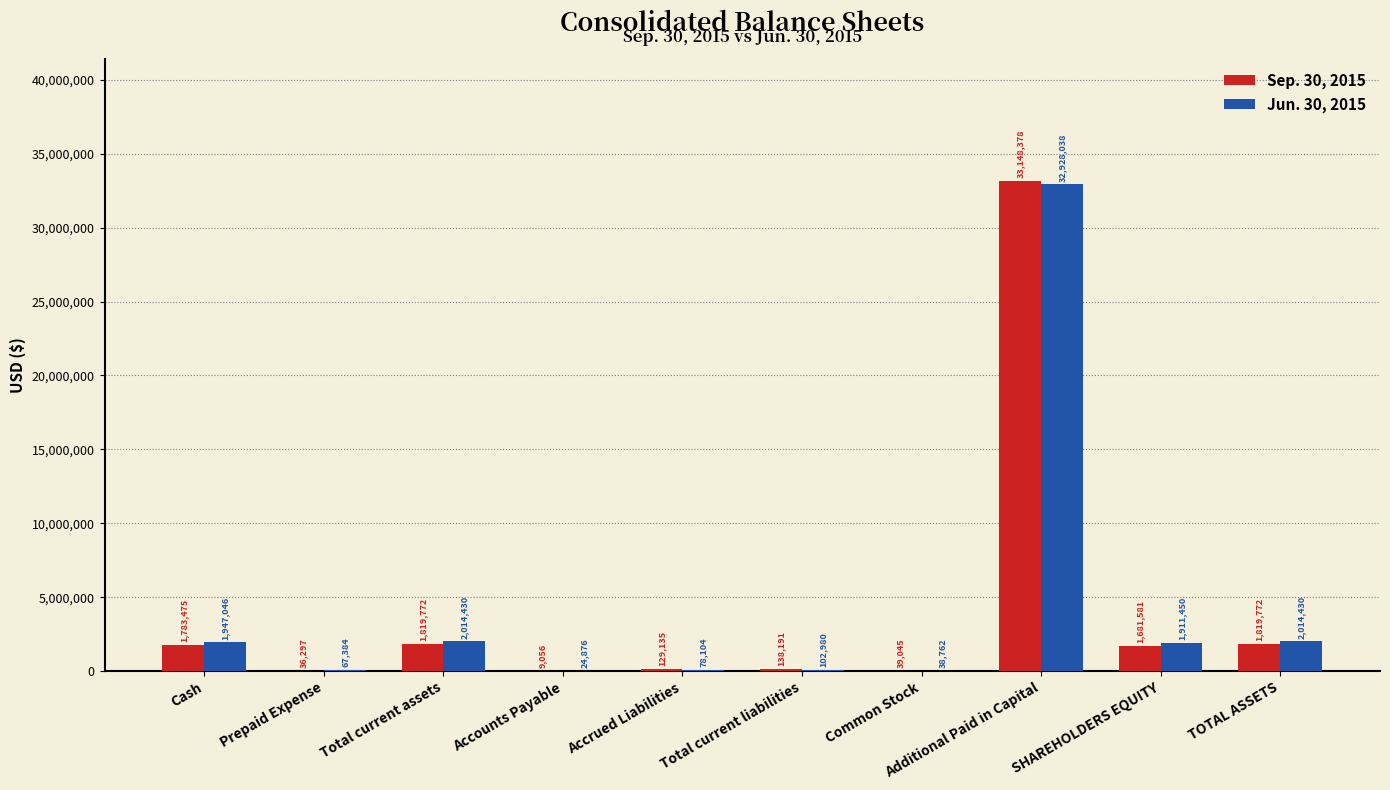

What is the sum of the Jun. 30, 2015 values at Accrued Liabilities and Additional Paid in Capital?

33006142